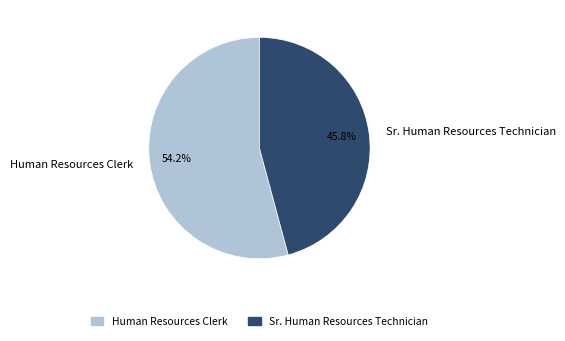

To the nearest percent, what portion does Sr. Human Resources Technician represent?

46%